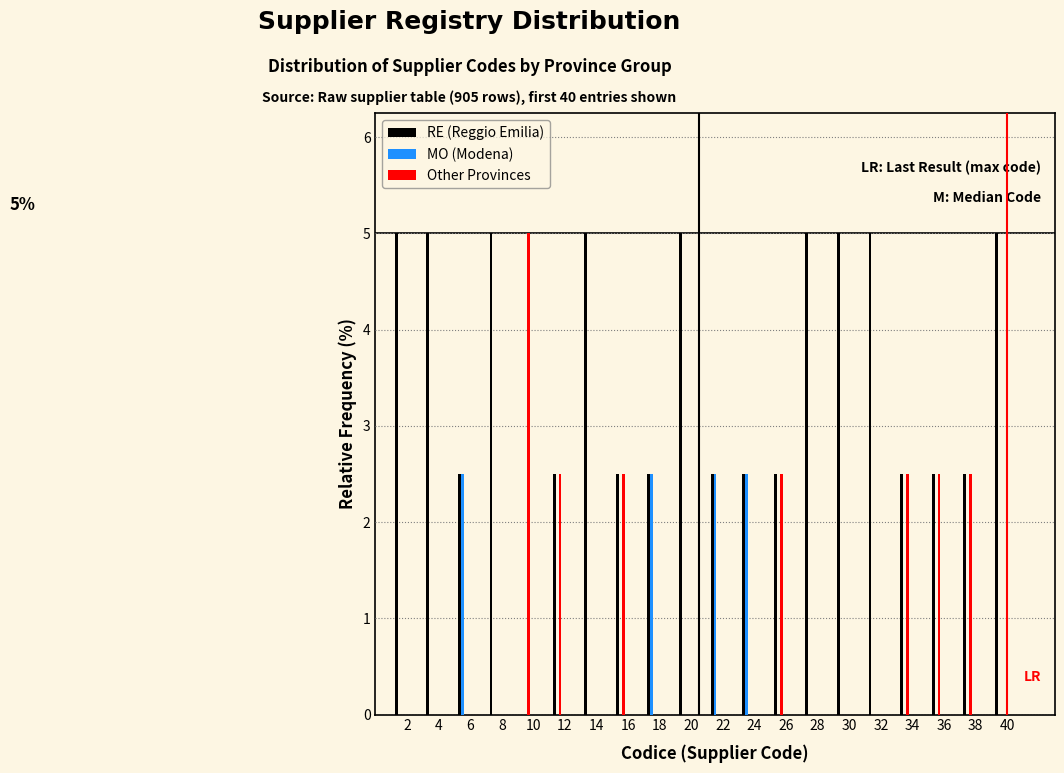

The value of RE (Reggio Emilia) at 20 is 5.0. True or false?

True